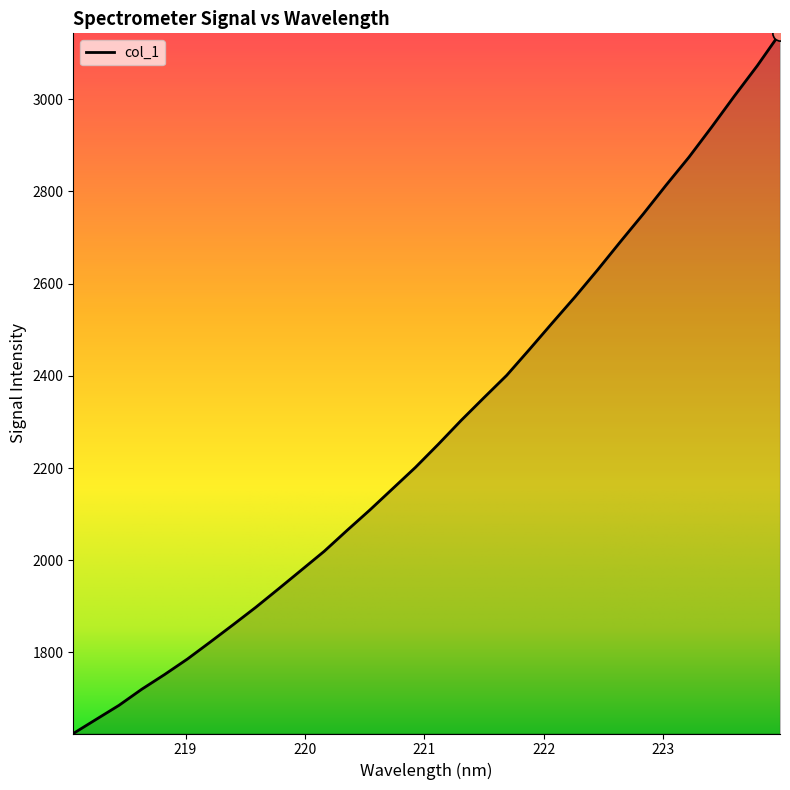

What is the greatest value displayed?

3142.8